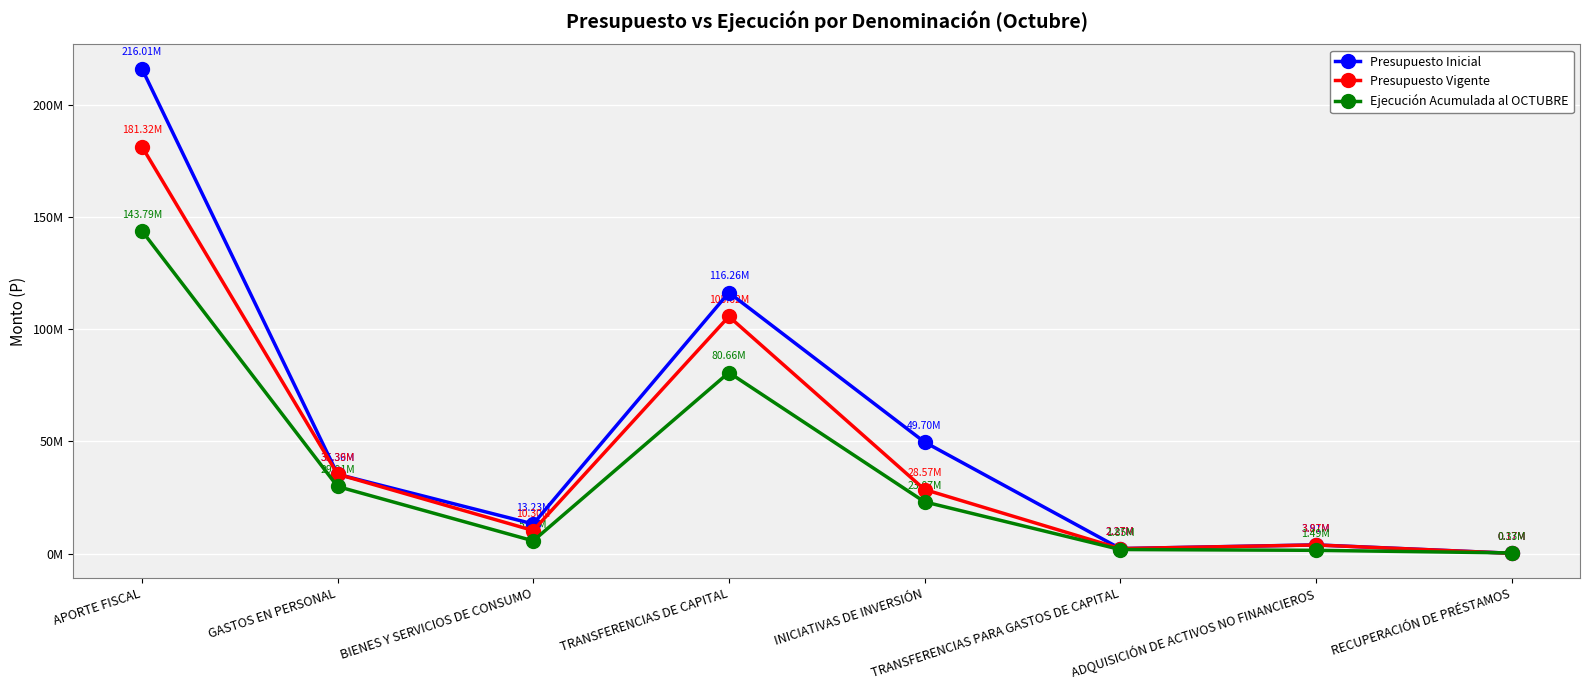

Which series has the largest total across all categories?

Presupuesto Inicial